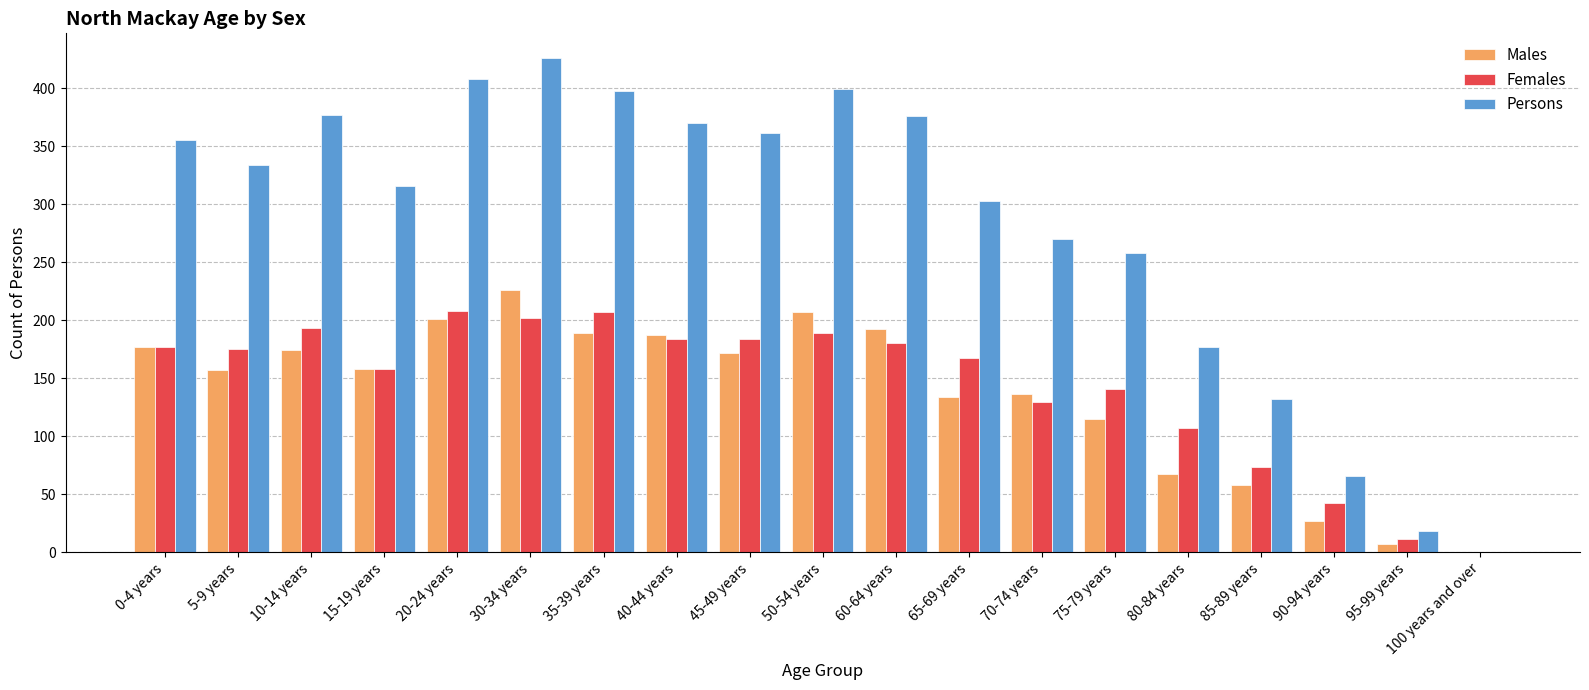

Is it true that Persons equals 177 at 80-84 years?

True